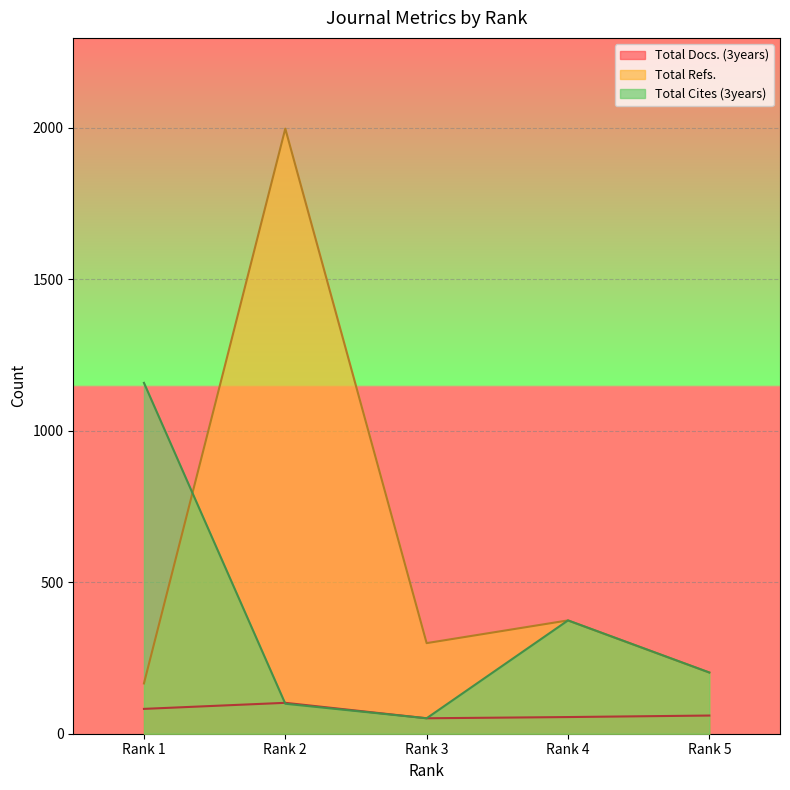

True or false: Total Refs. and Total Docs. (3years) intersect in this chart.

False